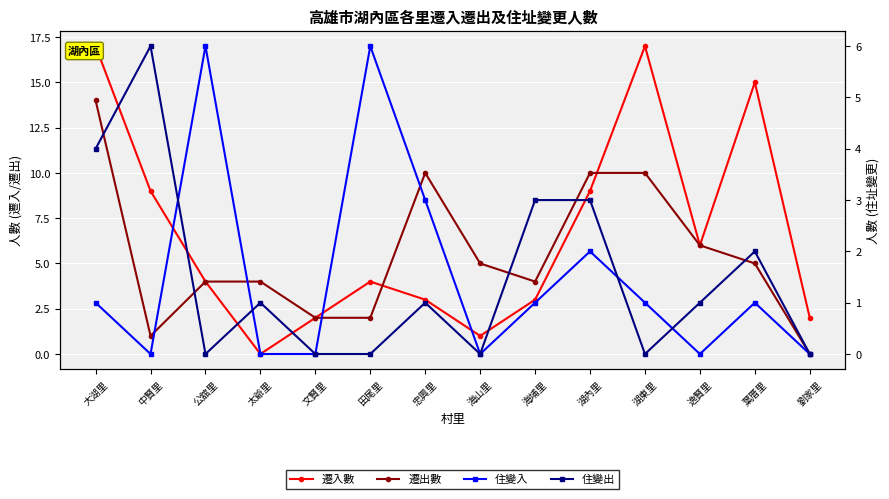

What is the difference between the highest and lowest values at 文賢里?

2